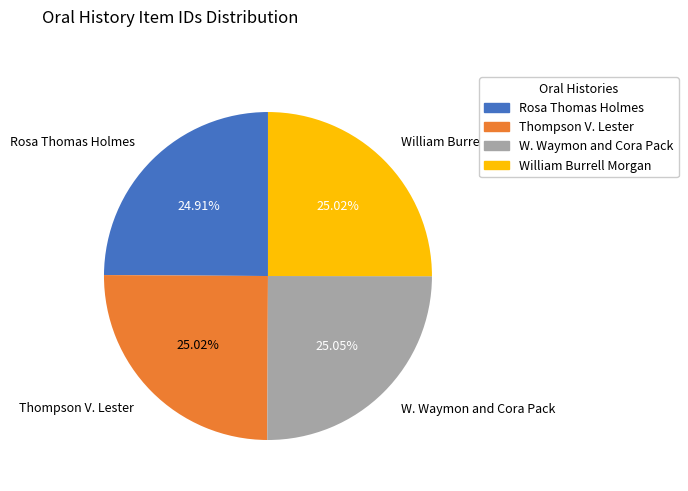

Is there a majority slice in this chart?

No